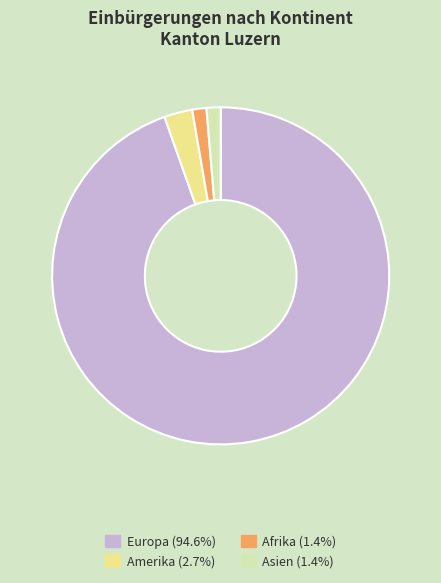

Do Europa (94.6%) and Amerika (2.7%) together represent more than half of the pie?

Yes